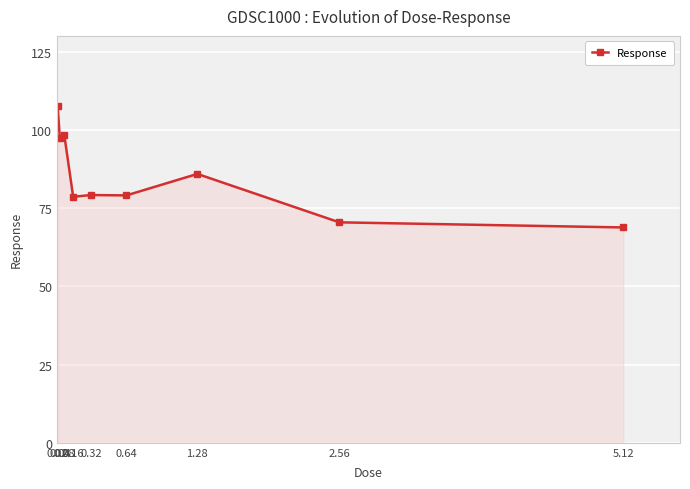

What is the label of the 8th point from the left?

2.56